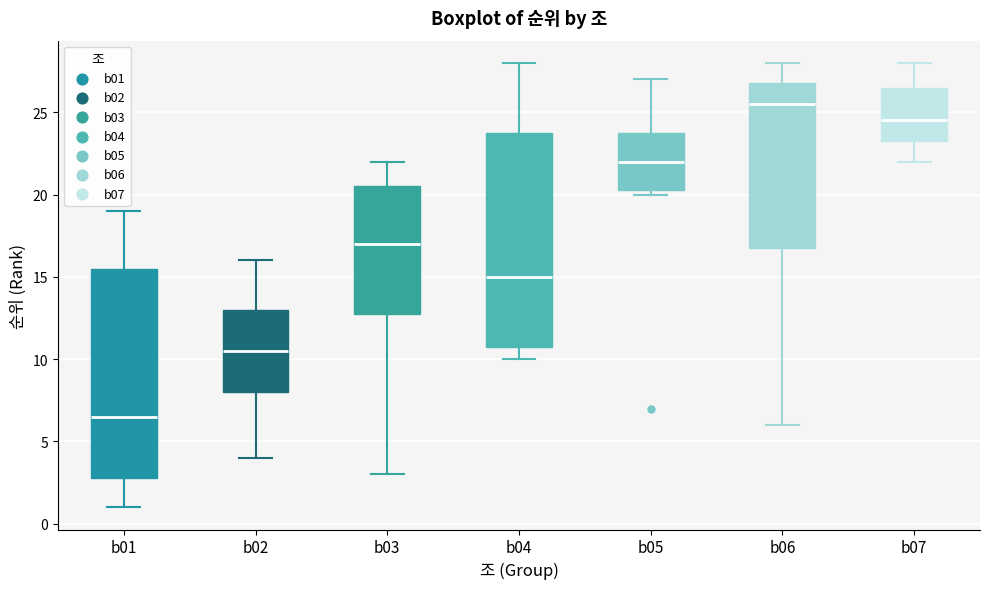

Which box has the lowest median line?

b01